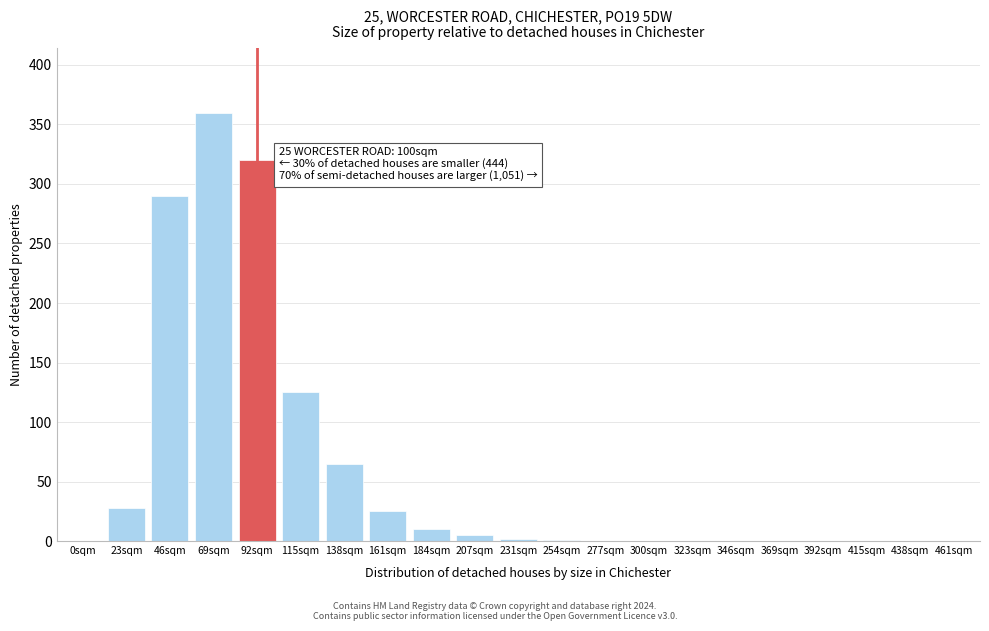

What is the maximum value shown in the chart?

360